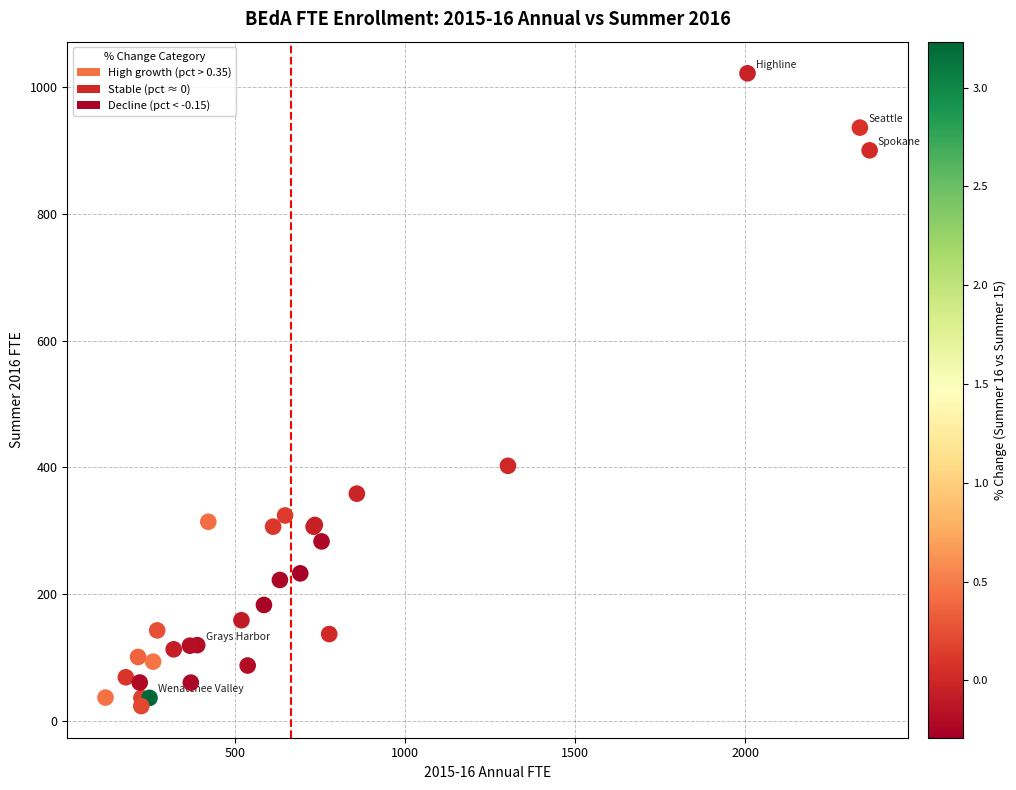

What Y value in the scatter plot is closest to 522?

402.4